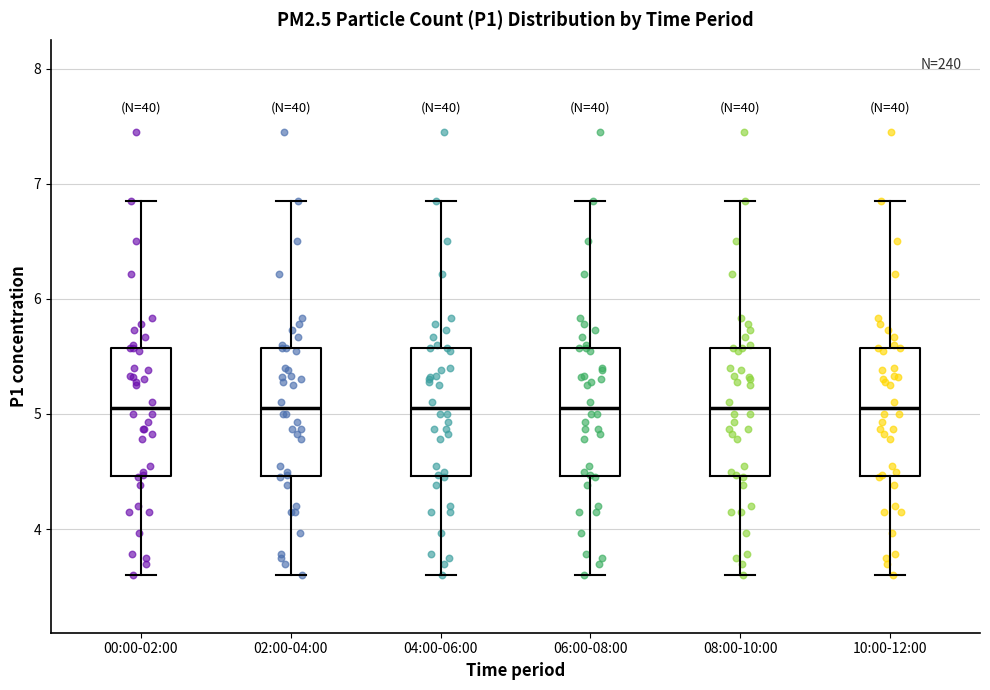

Reading left to right, read every box against the y-axis: the position of its median line, the range the box covers, and the ends of its whiskers. The values are not printed on the chart, so give them approximately, as read against the axis.

00:00-02:00: median 5.1, box 4.5 to 5.6, whiskers 3.6 to 6.9
02:00-04:00: median 5.1, box 4.5 to 5.6, whiskers 3.6 to 6.9
04:00-06:00: median 5.1, box 4.5 to 5.6, whiskers 3.6 to 6.9
06:00-08:00: median 5.1, box 4.5 to 5.6, whiskers 3.6 to 6.9
08:00-10:00: median 5.1, box 4.5 to 5.6, whiskers 3.6 to 6.9
10:00-12:00: median 5.1, box 4.5 to 5.6, whiskers 3.6 to 6.9